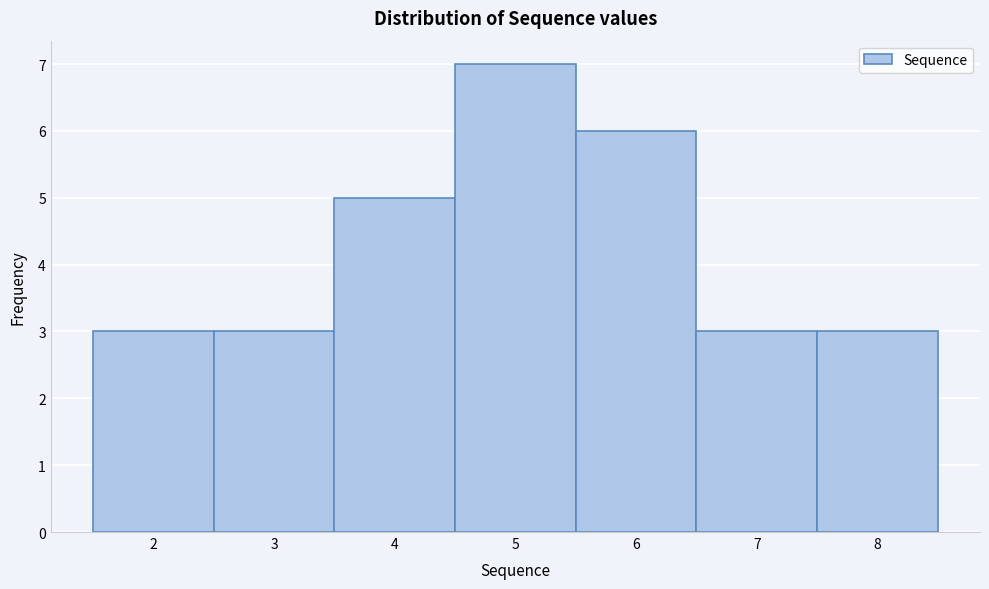

Reading left to right, list every bar in this chart as the range it spans on the x-axis followed by its height. The values are not printed on the chart, so give them approximately, as read against the axis.

1.5 to 2.5: 3
2.5 to 3.5: 3
3.5 to 4.5: 5
4.5 to 5.5: 7
5.5 to 6.5: 6
6.5 to 7.5: 3
7.5 to 8.5: 3